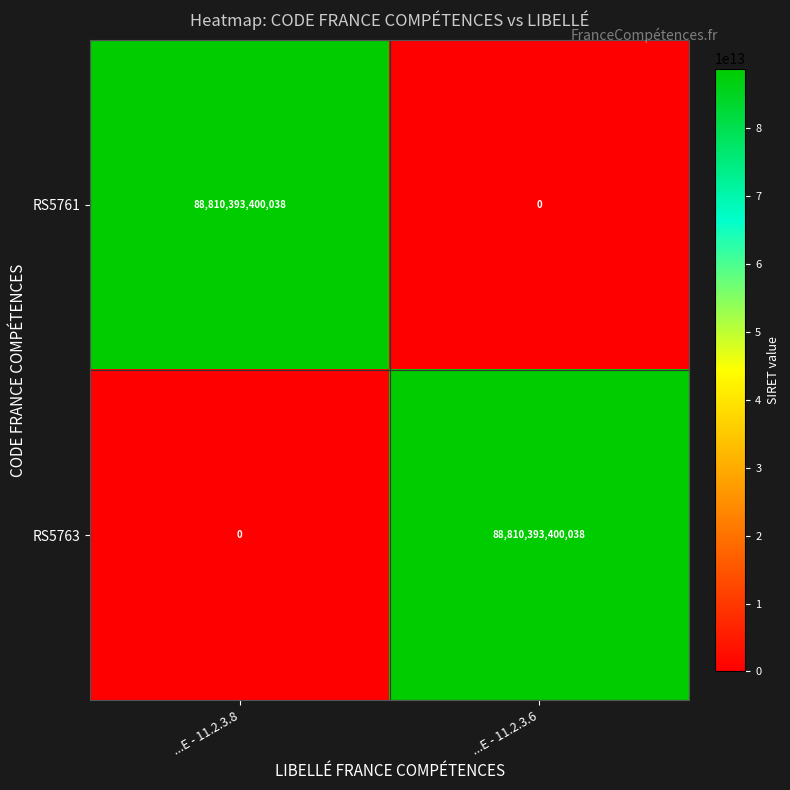

What value does the RS5763 series have at ...E - 11.2.3.6, to the nearest 10?

88810393400040